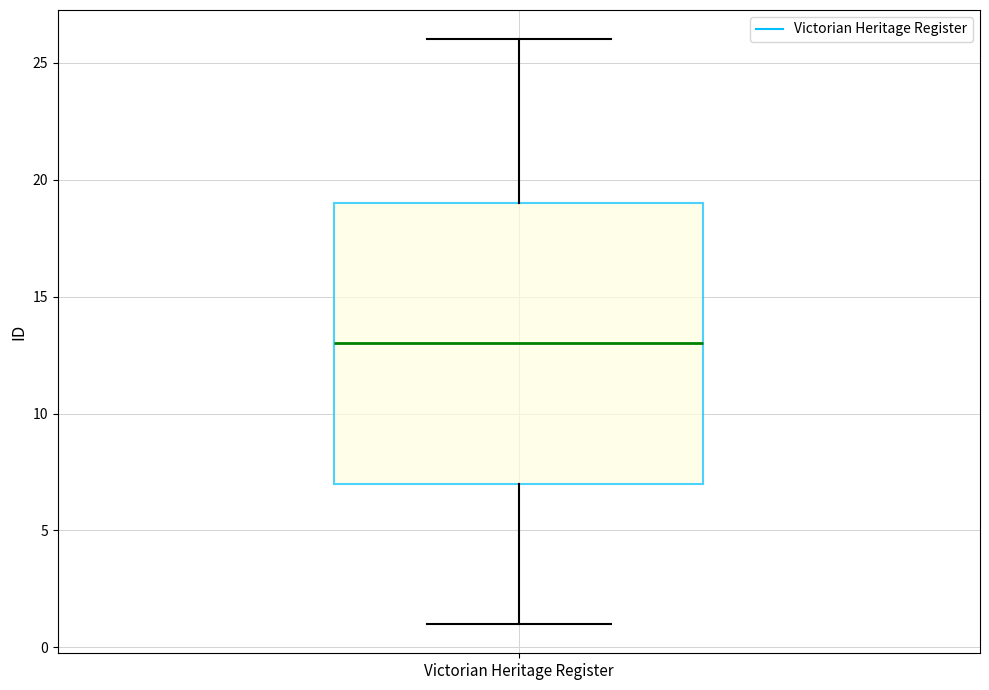

Where does the lower whisker of the box for Victorian Heritage Register end on the y-axis? The values are not printed on the chart, so give them approximately, as read against the axis.

1